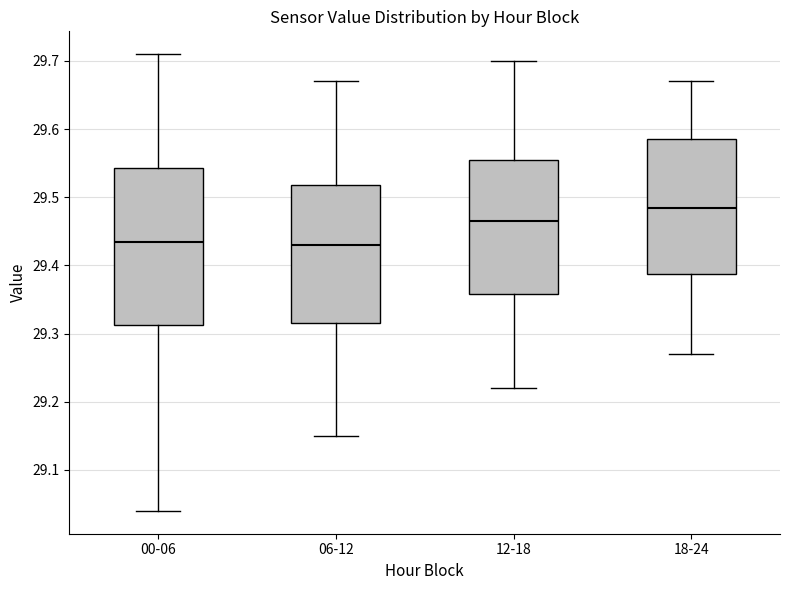

Which box is the tallest, from its lower edge to its upper edge?

00-06